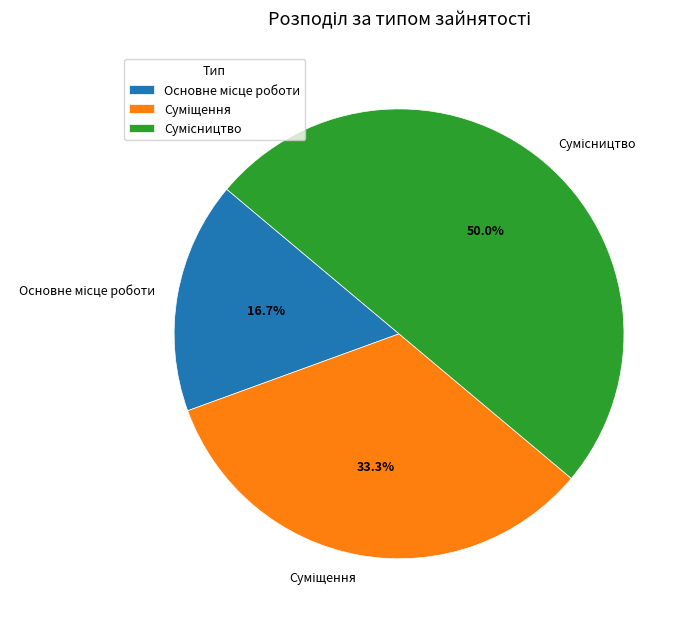

How many segments does this pie chart have?

3